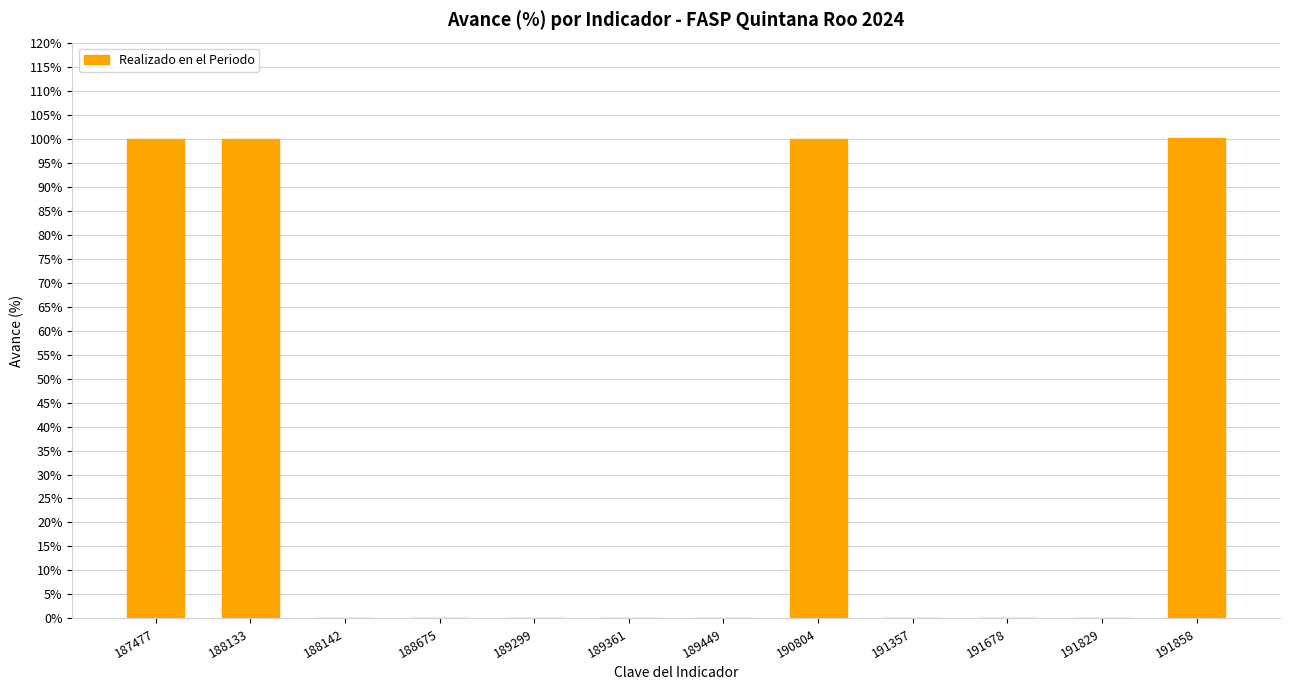

What is the greatest value displayed?

100.2